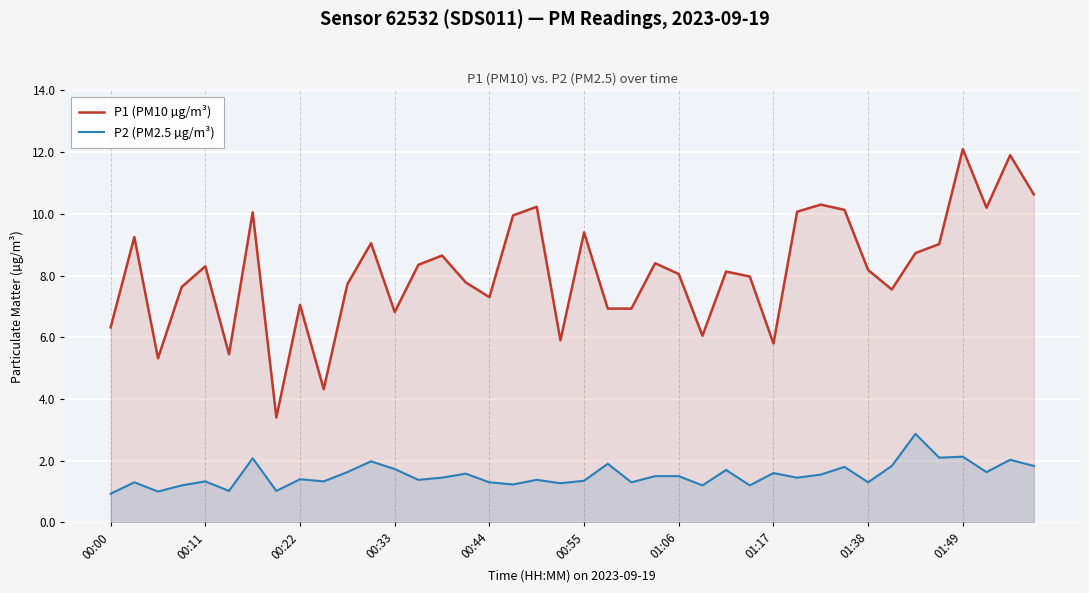

What is the difference between the second highest and second lowest values in the P2 (PM2.5 µg/m³) series?

1.1